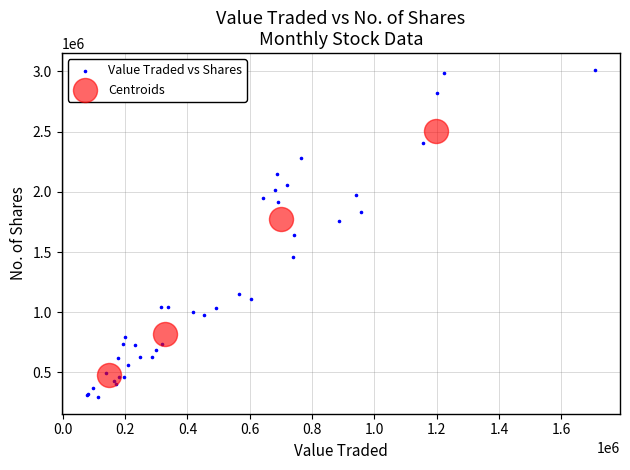

Which series contains the lowest Y value?

Value Traded vs Shares